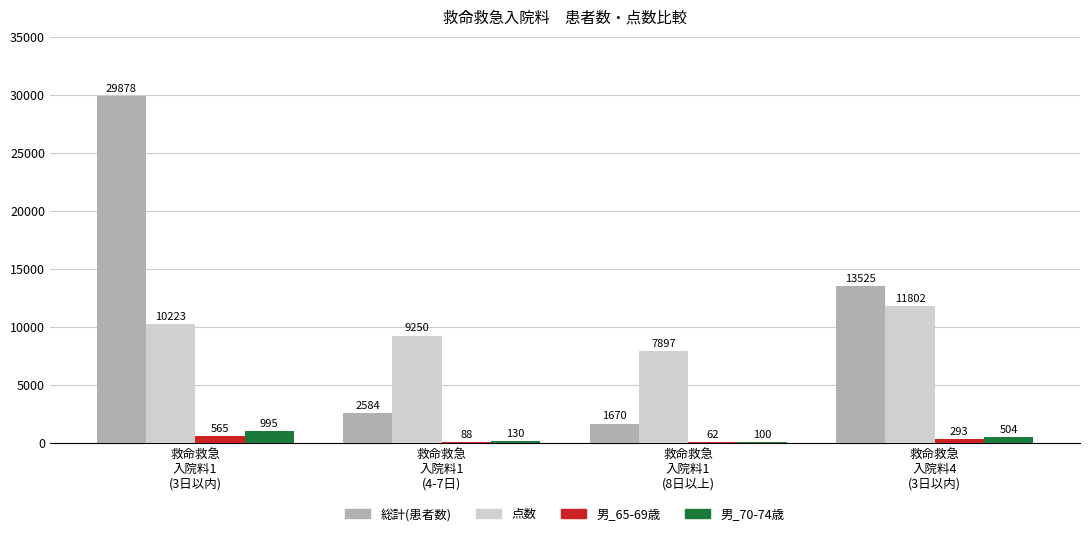

Which series has the largest total across all categories?

総計(患者数)